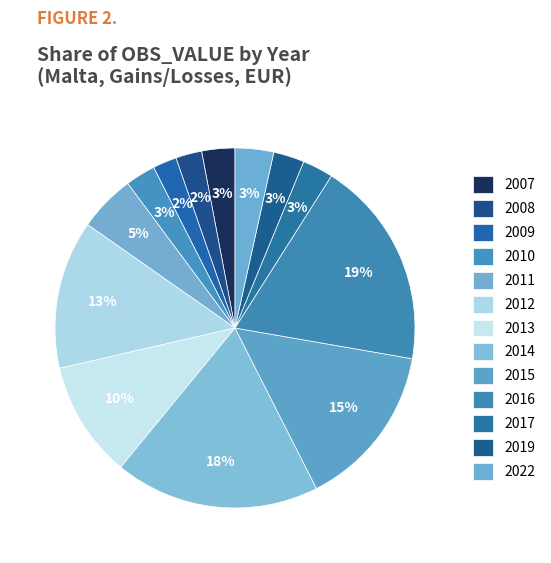

Which category has the biggest portion of the pie?

2016